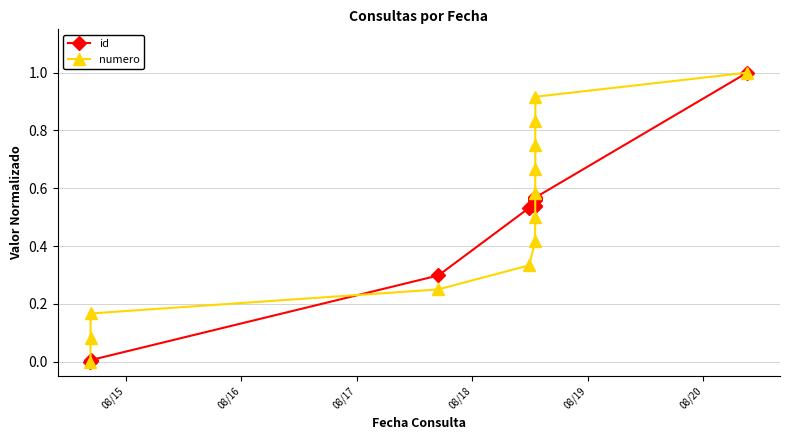

True or false: numero has more than 2 points higher than both neighbors.

False